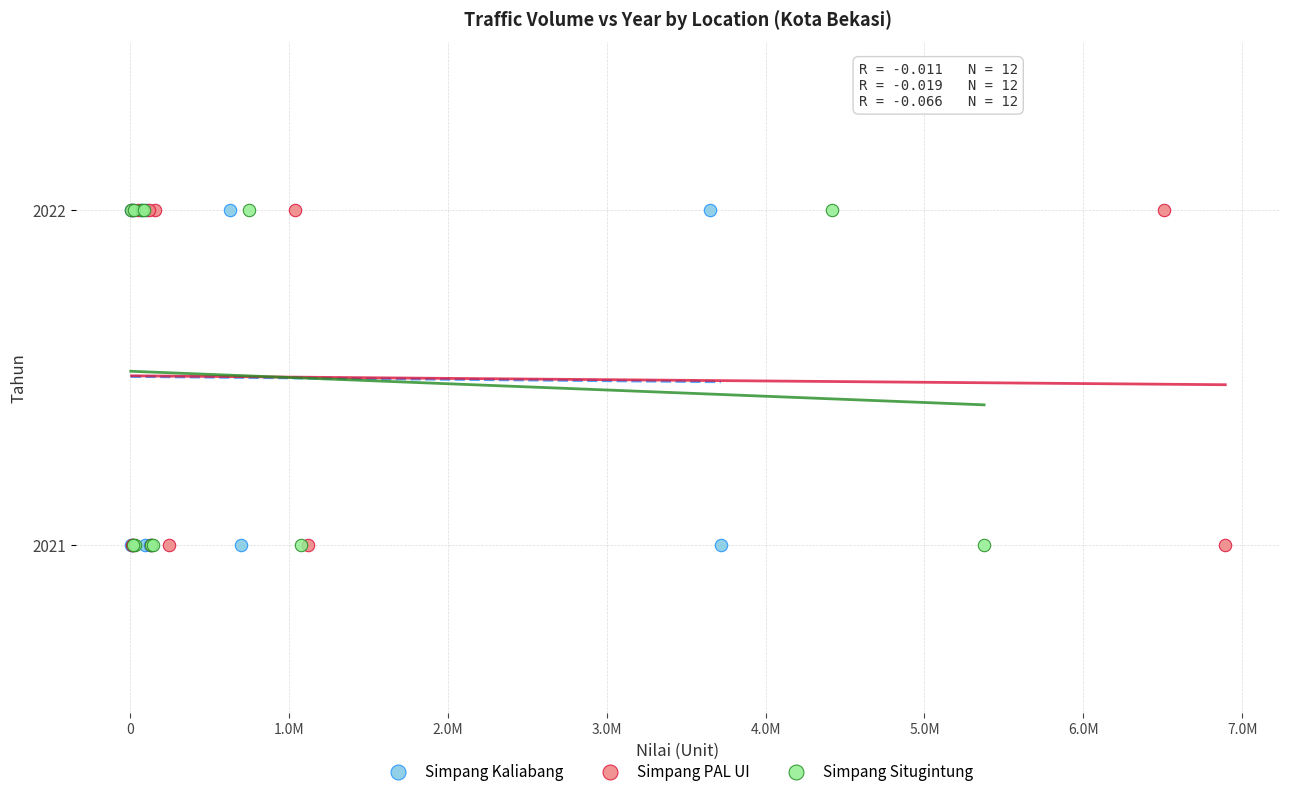

What are all the series names shown in the legend?

Simpang Kaliabang, Simpang PAL UI, Simpang Situgintung